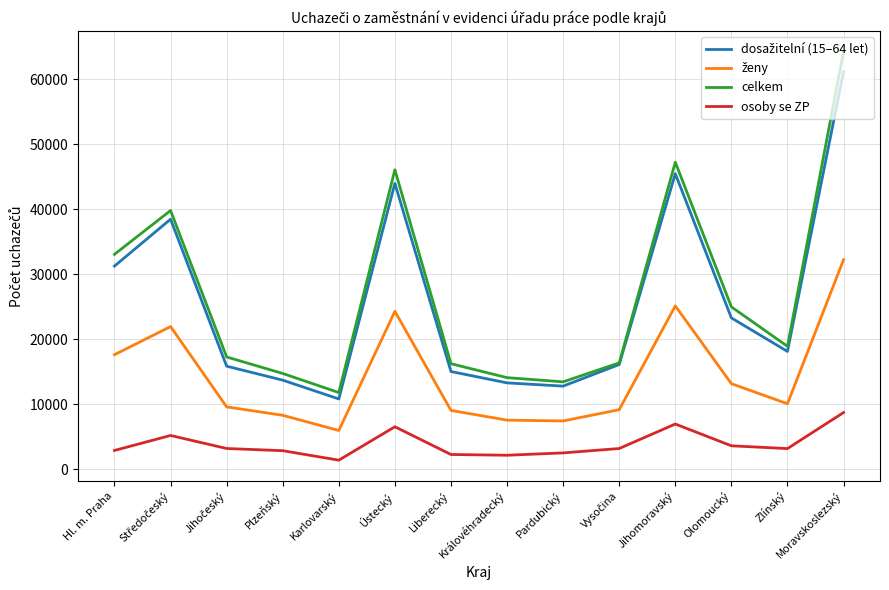

At which category is the sum across all series the highest?

Moravskoslezský